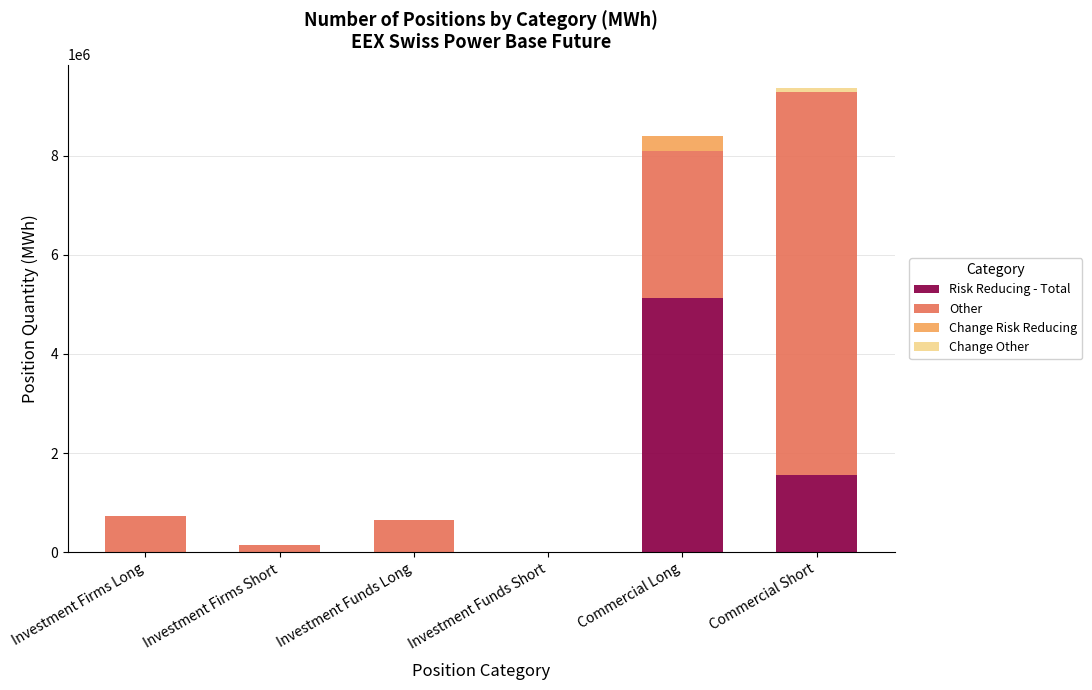

The value of Risk Reducing - Total at Investment Firms Long is 2701550. True or false?

False